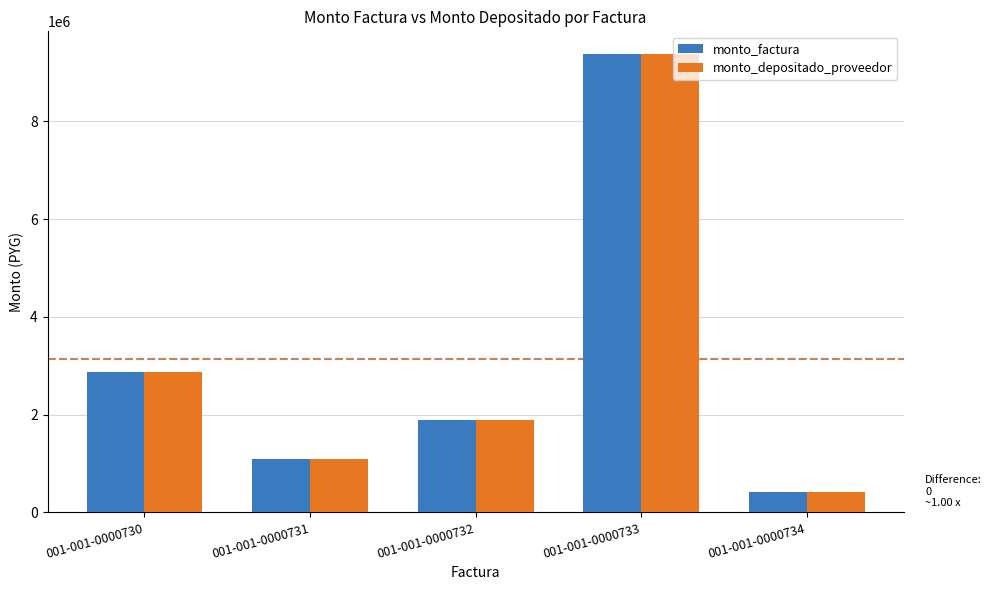

What is the lowest value of the monto_factura series?

424000